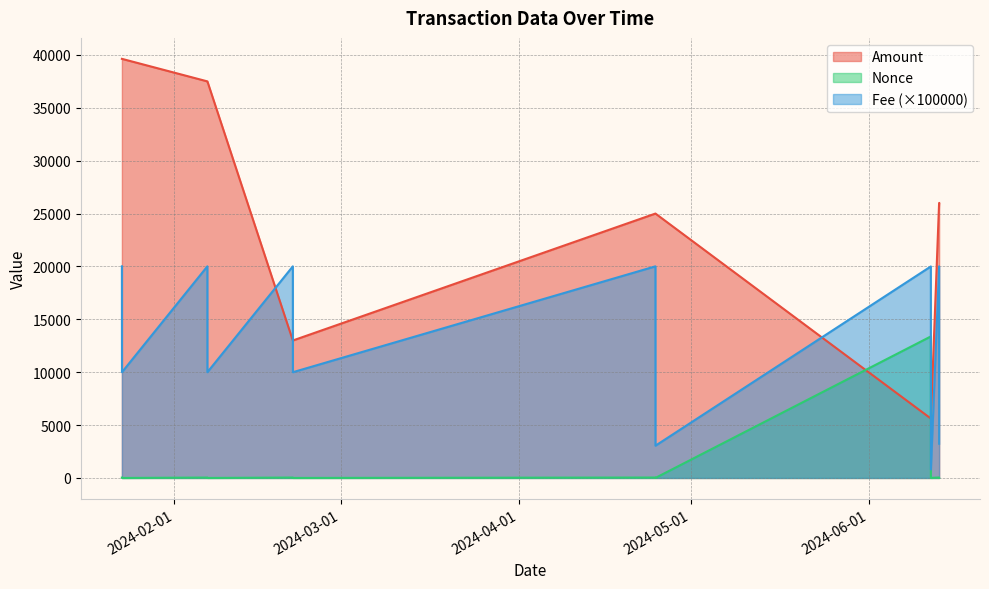

The value of Amount at 2024-02-21 15:42:00 is 22012.2. True or false?

False